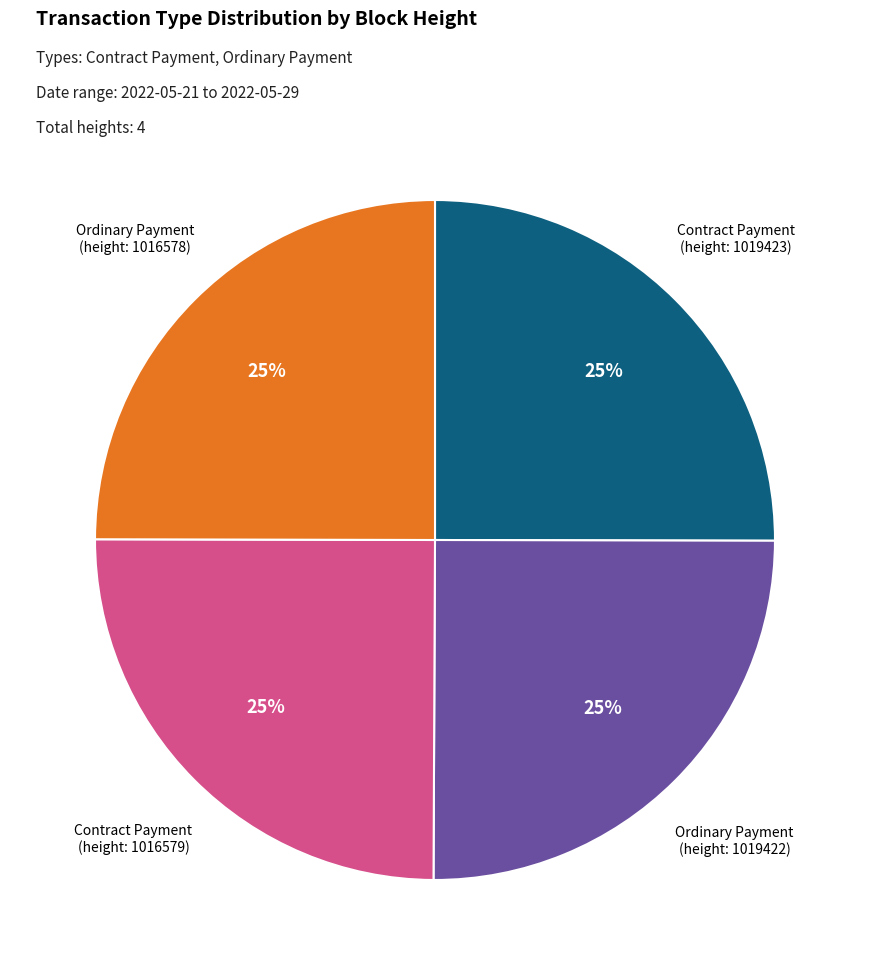

Does any single category account for the majority?

No